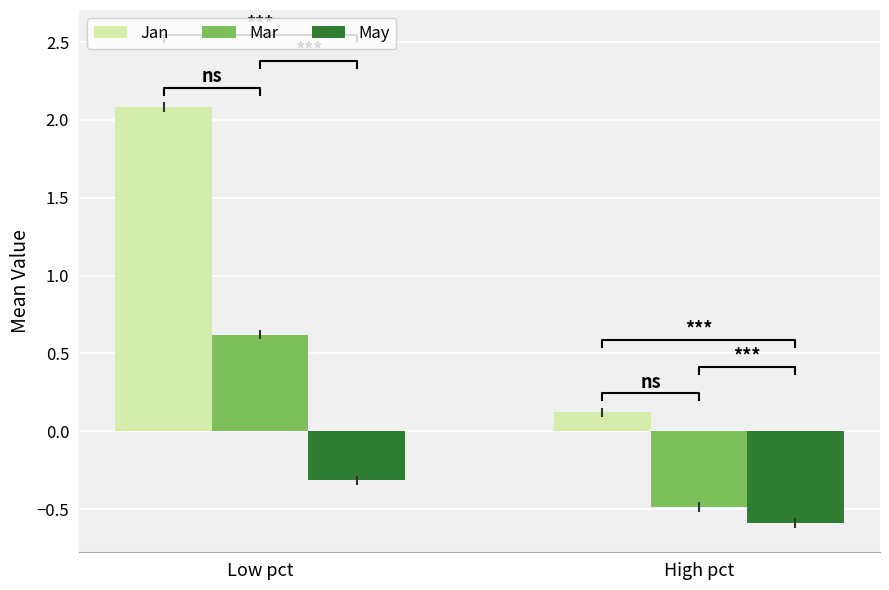

What is the value of the May bar at the 1st from the left?

-0.3